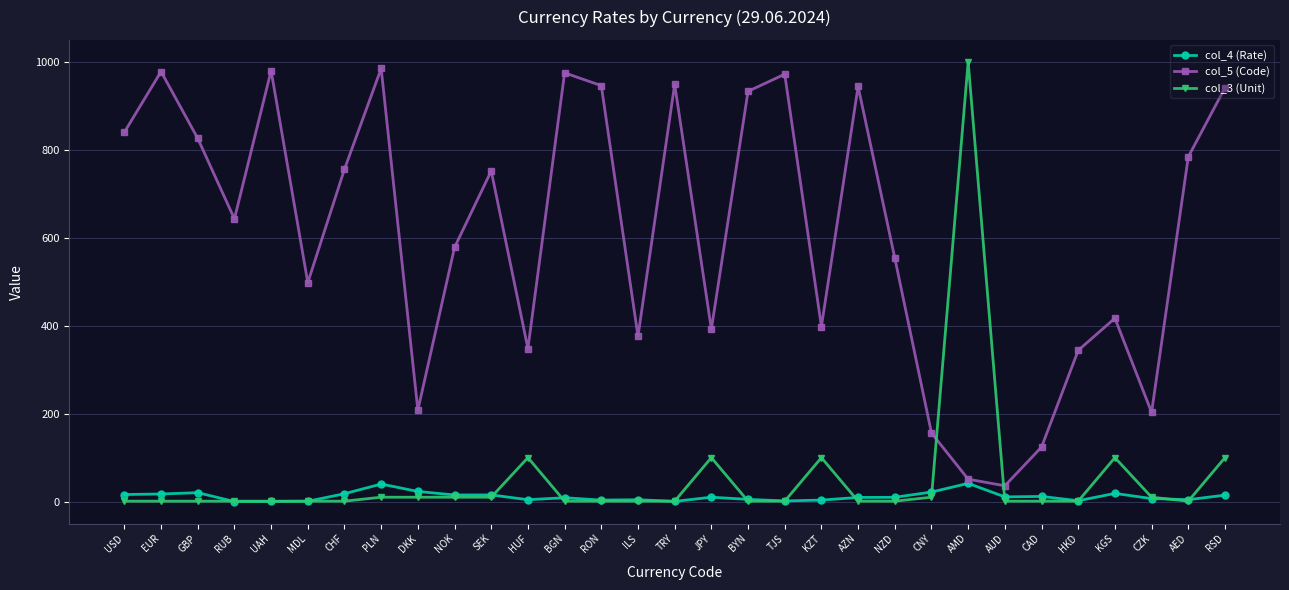

How many values in the col_5 (Code) series are below 643?

15